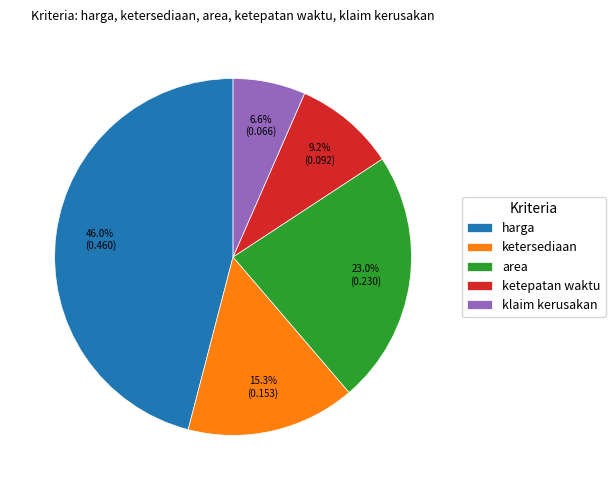

What percentage is the harga slice, to the nearest percent?

46%